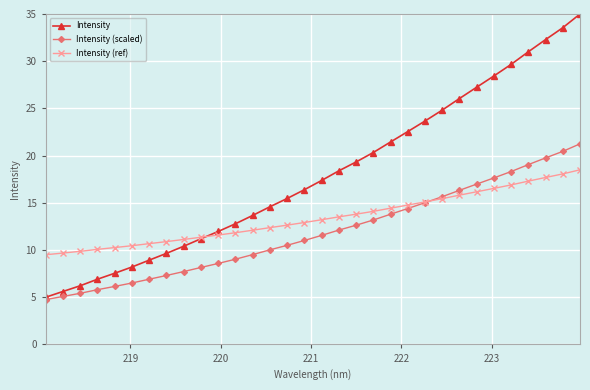

What is the minimum value for Intensity (scaled)?

4.8